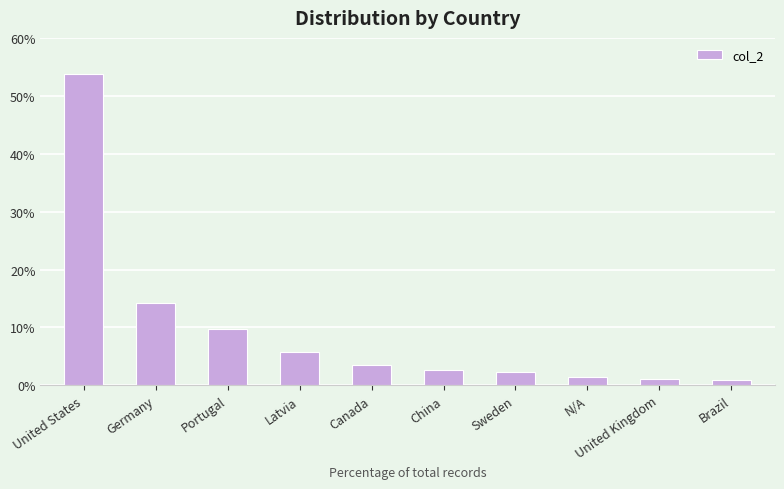

Is it true that the value at Portugal is 9.7?

True